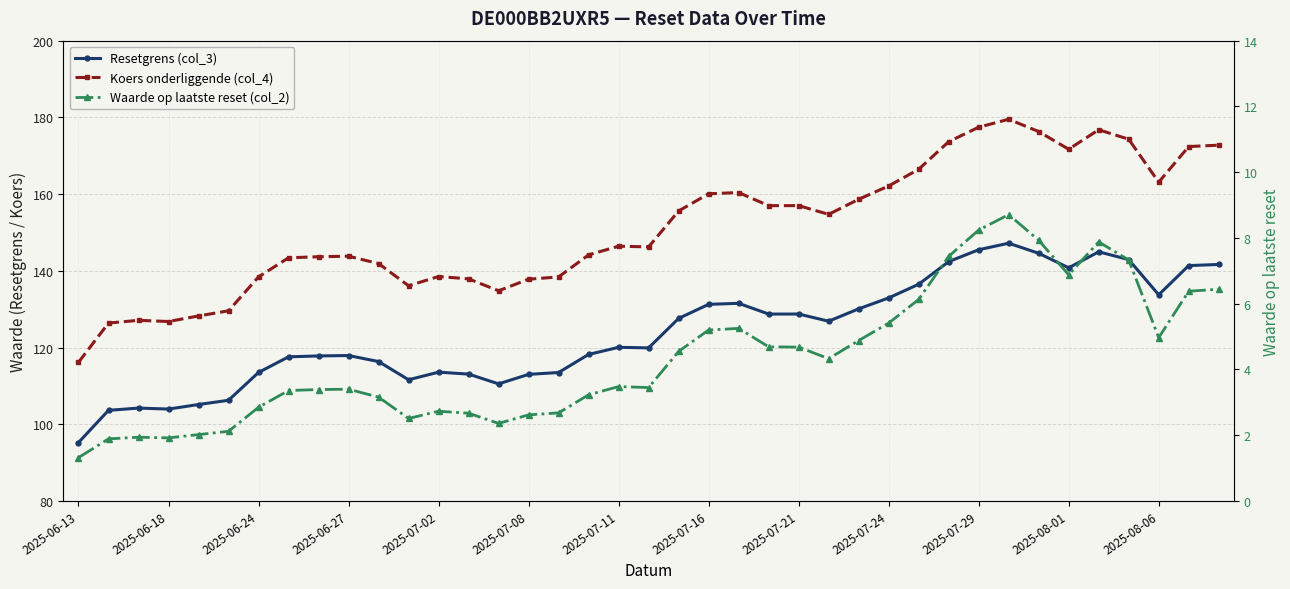

True or false: Resetgrens (col_3) has more than 2 interior local peaks.

True